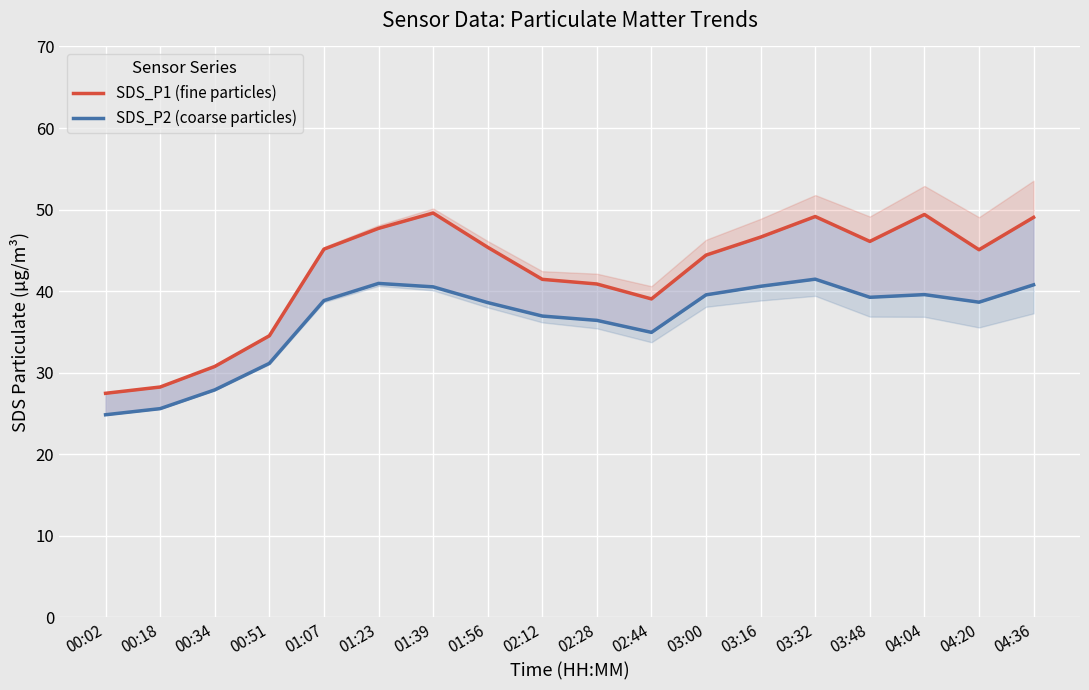

At which category is the sum across all series the highest?

03:32